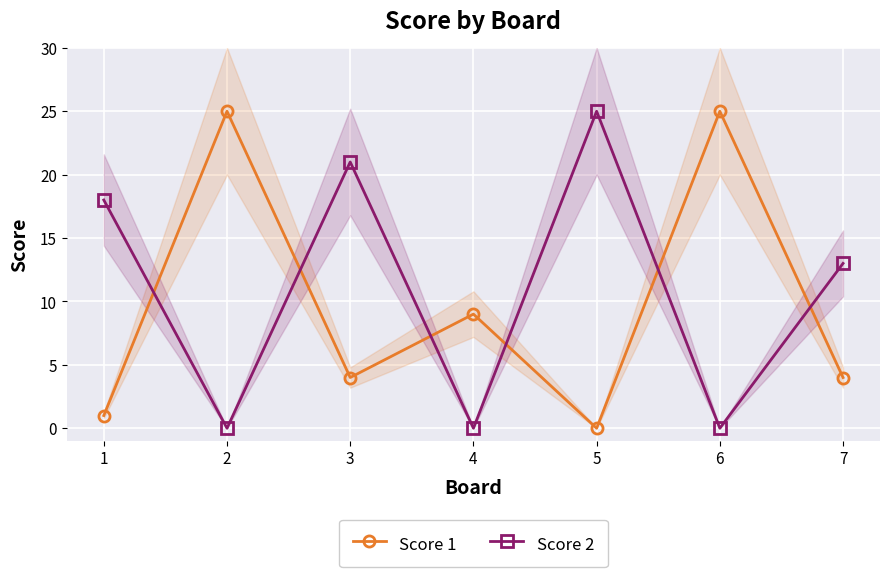

Reading right to left, extract all data points from this chart.

Score 1: 7=4	6=25	5=0	4=9	3=4	2=25	1=1
Score 2: 7=13	6=0	5=25	4=0	3=21	2=0	1=18